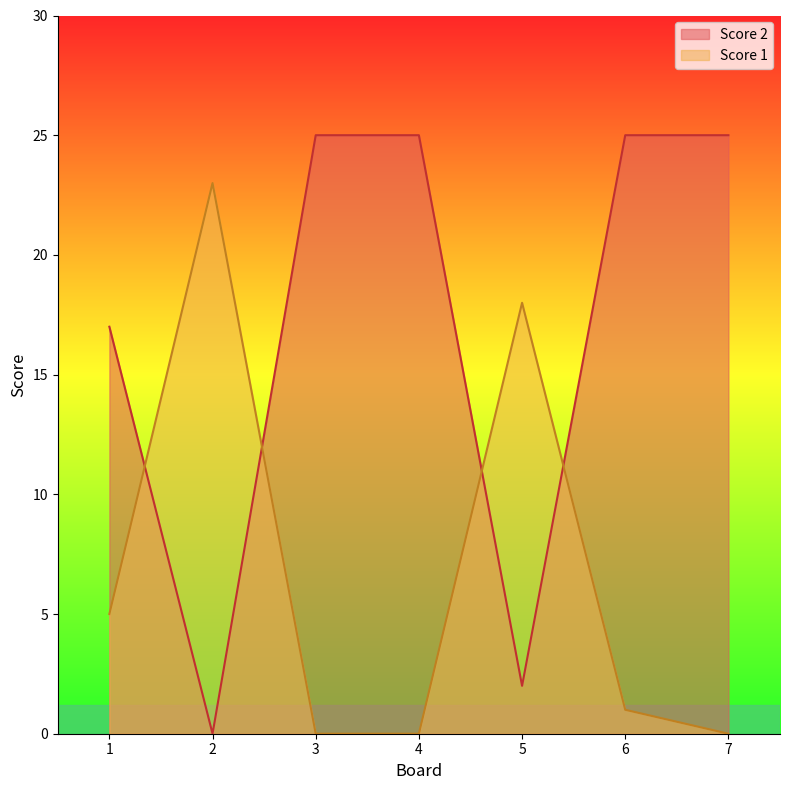

At how many categories does at least one series exceed 4?

7